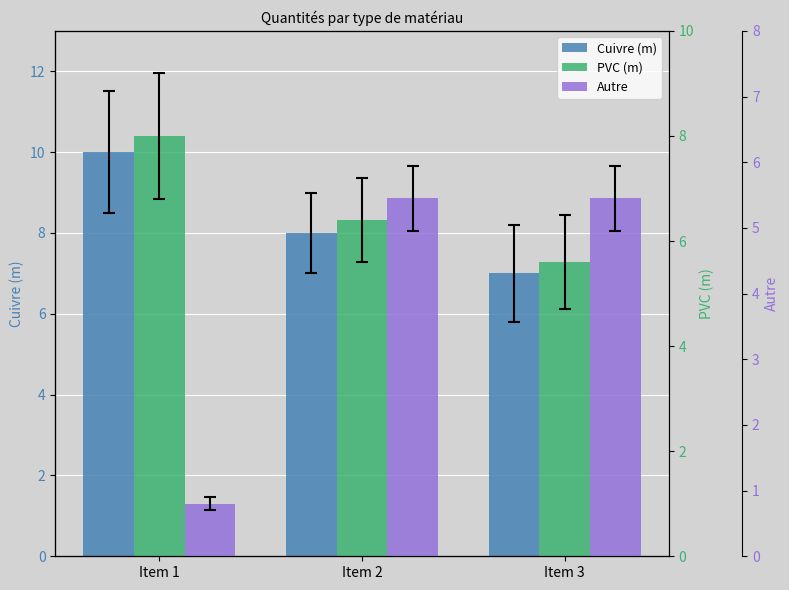

Rank the series at Item 1 from lowest to highest value.

Autre, PVC (m), Cuivre (m)